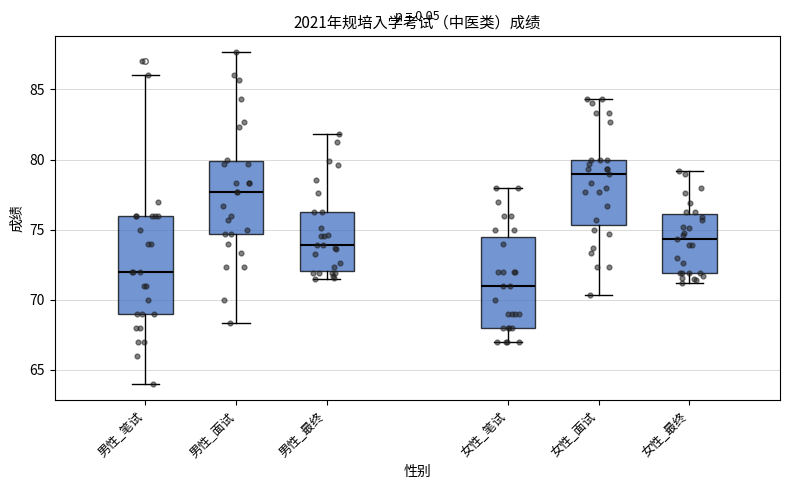

Reading left to right, read every box against the y-axis: the position of its median line, the range the box covers, and the ends of its whiskers. The values are not printed on the chart, so give them approximately, as read against the axis.

男性_笔试: median 72.0, box 69.0 to 76.0, whiskers 64.0 to 86.0
男性_面试: median 77.5, box 74.5 to 80.0, whiskers 68.5 to 87.5
男性_最终: median 74.0, box 72.0 to 76.5, whiskers 71.5 to 82.0
女性_笔试: median 71.0, box 68.0 to 74.5, whiskers 67.0 to 78.0
女性_面试: median 79.0, box 75.5 to 80.0, whiskers 70.5 to 84.5
女性_最终: median 74.5, box 72.0 to 76.0, whiskers 71.0 to 79.0